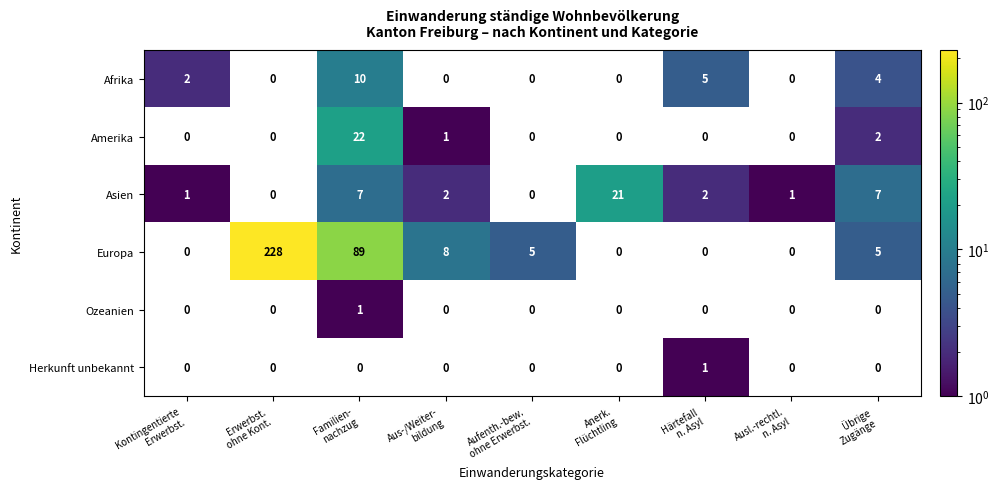

How many Afrika values are between 0 and 4?

7